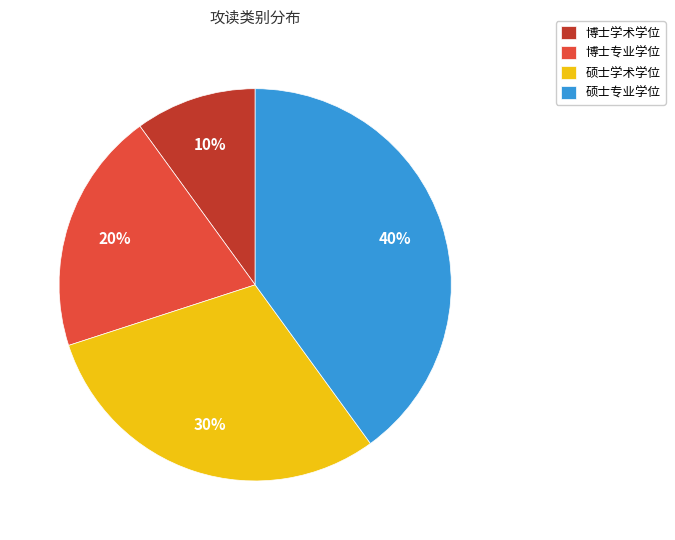

Is 博士学术学位 the majority of the pie?

No